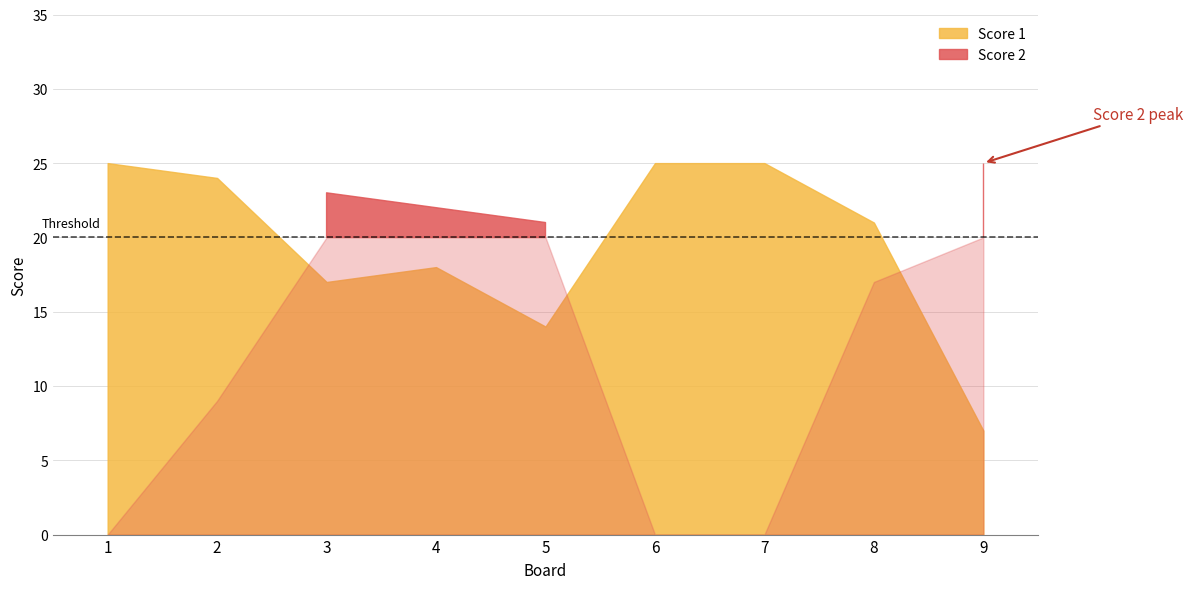

True or false: Score 1 and Score 2 cross at least once.

True